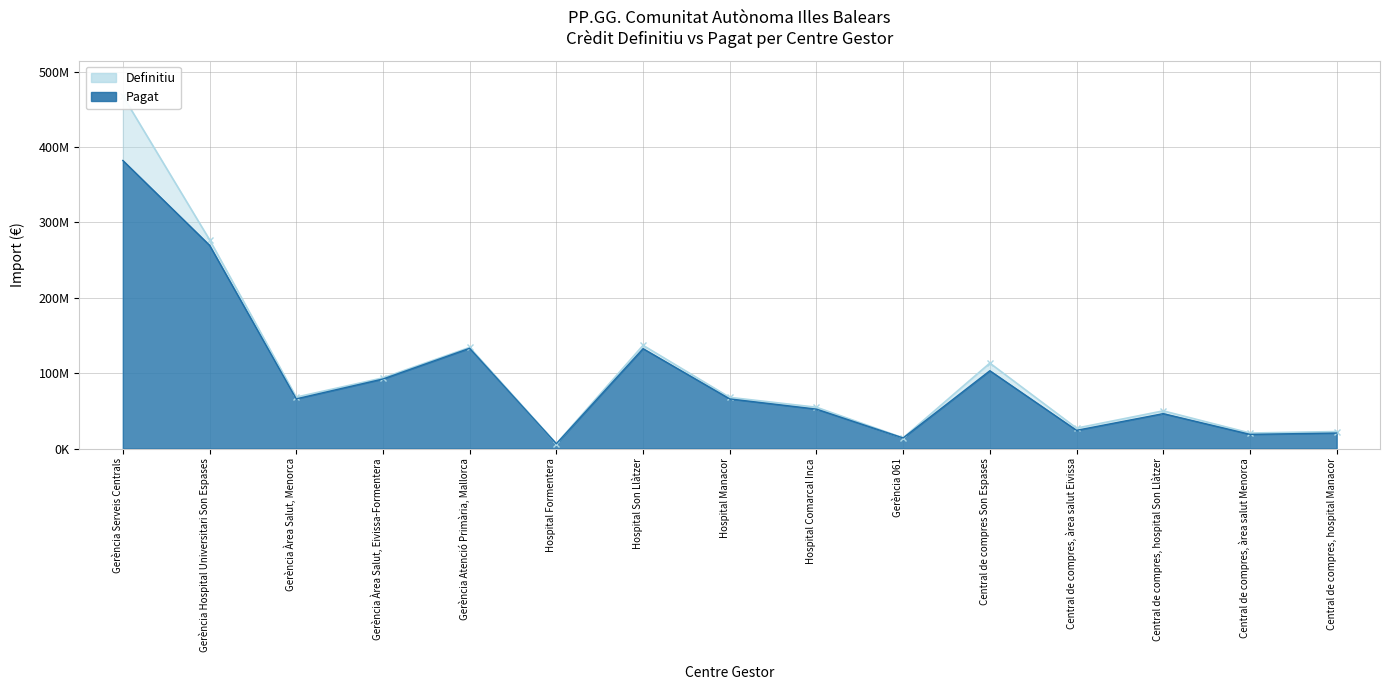

True or false: Pagat has more than 2 interior local peaks.

True